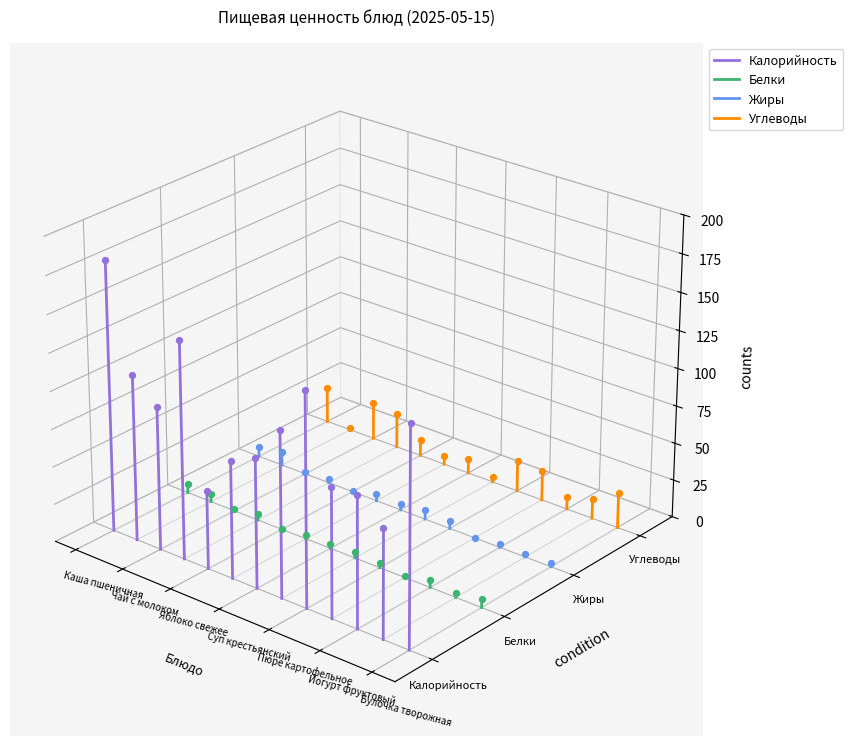

What are all the series names shown in the legend?

Калорийность, Белки, Жиры, Углеводы